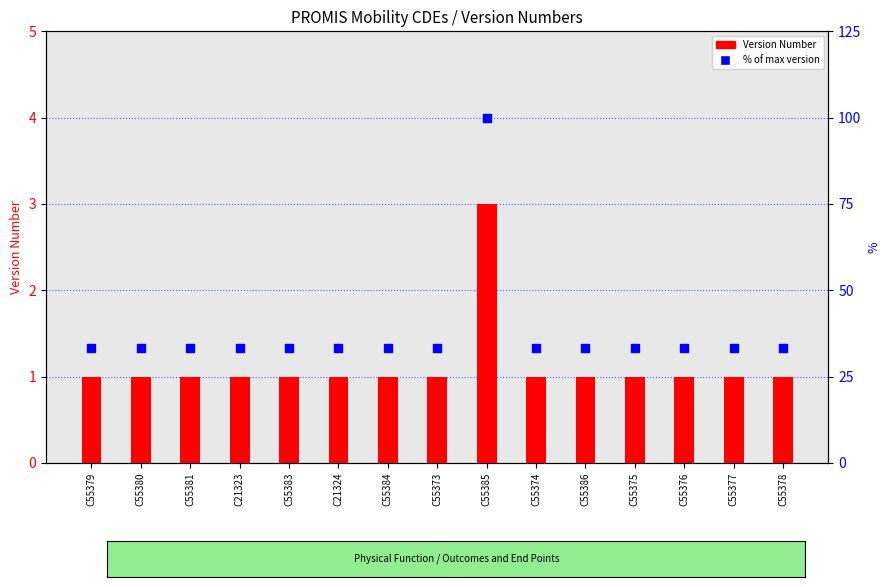

Which series has the largest Y range (max minus min)?

% of max version